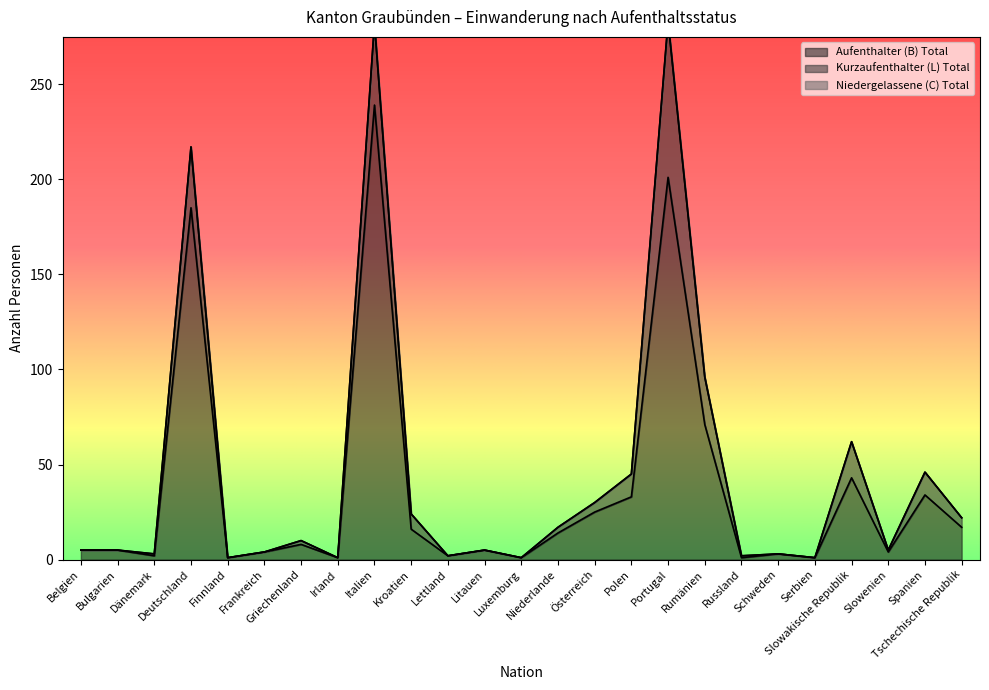

Rank the categories by Kurzaufenthalter (L) Total value from highest to lowest.

Portugal, Italien, Deutschland, Rumänien, Slowakische Republik, Polen, Spanien, Kroatien, Österreich, Tschechische Republik, Niederlande, Griechenland, Dänemark, Russland, Slowenien, Belgien, Bulgarien, Finnland, Frankreich, Irland, Lettland, Litauen, Luxemburg, Schweden, Serbien